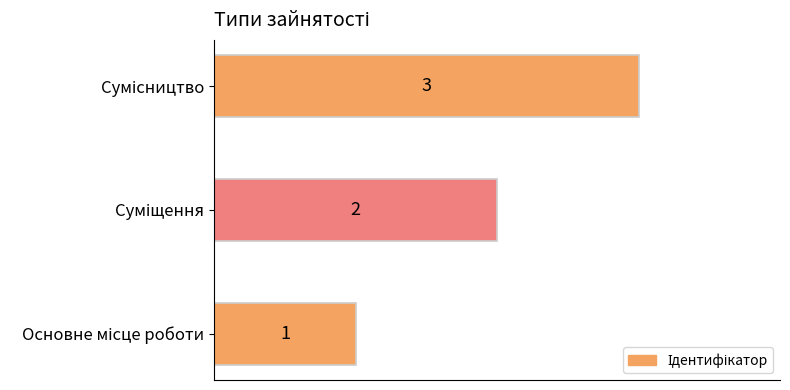

What is the maximum value shown in the chart?

3